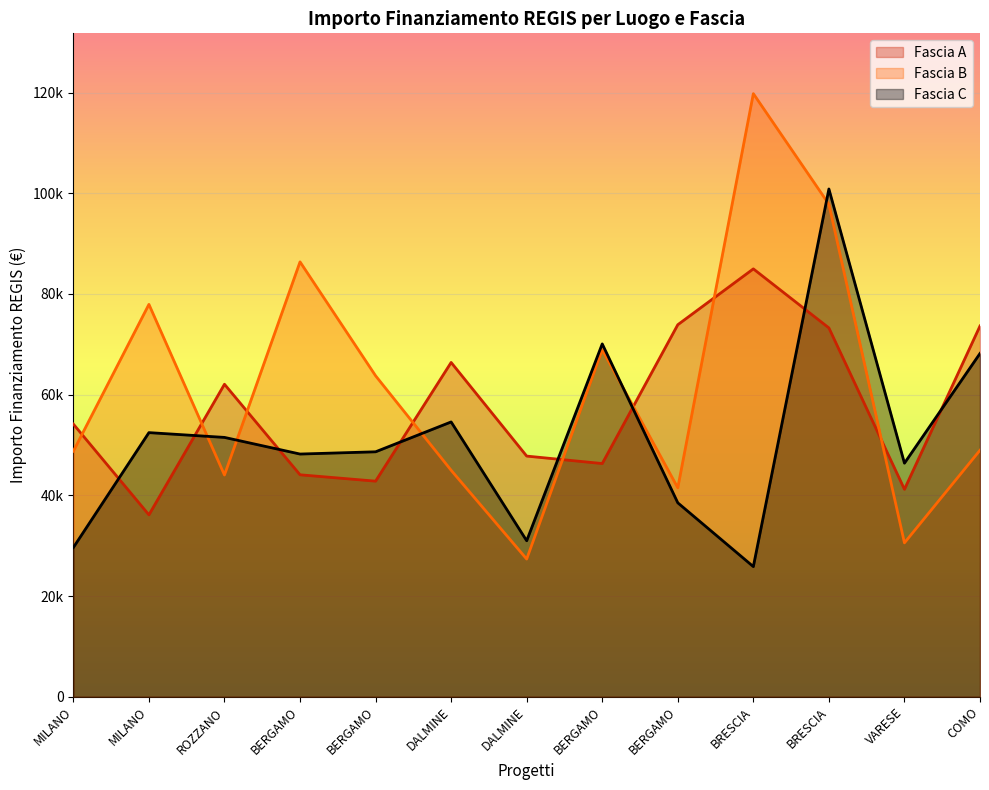

How many times do Fascia B and Fascia A cross each other?

8